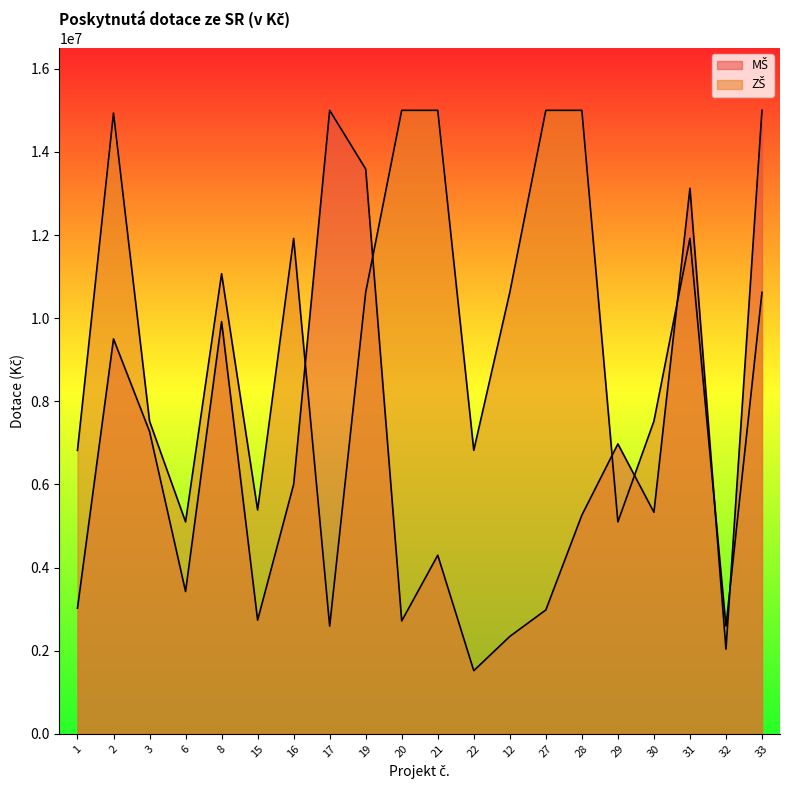

Rank the series at 32 from lowest to highest value.

MŠ, ZŠ